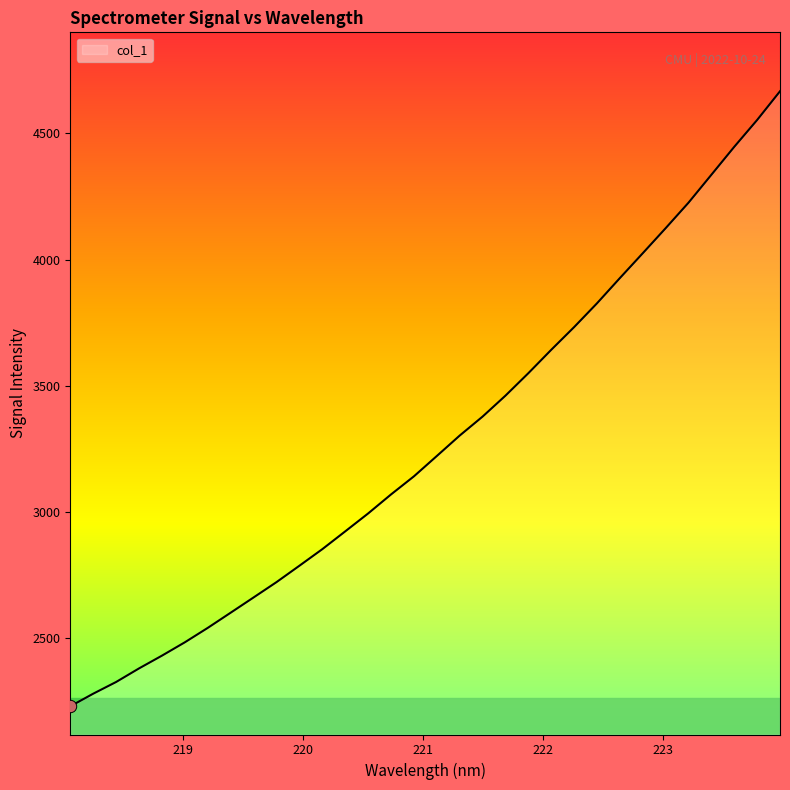

What is the maximum value shown in the chart?

4666.0